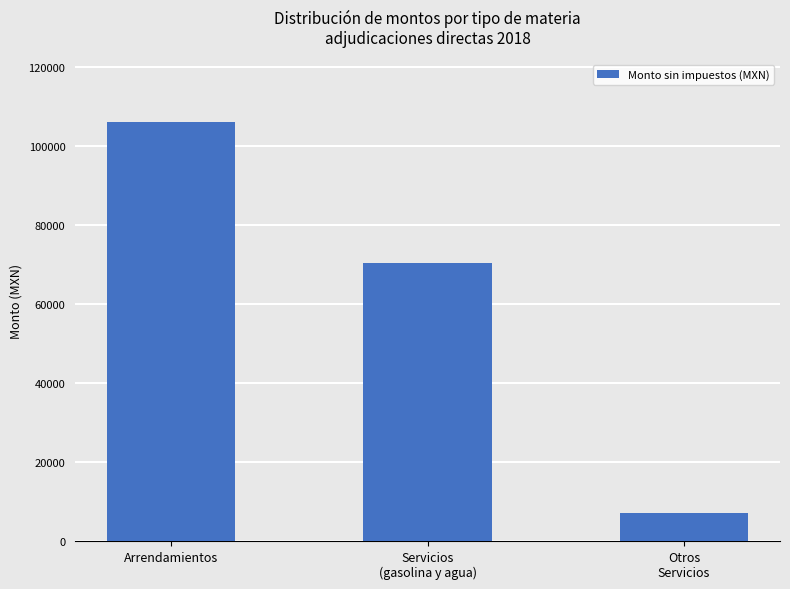

How many values are below 70331?

1